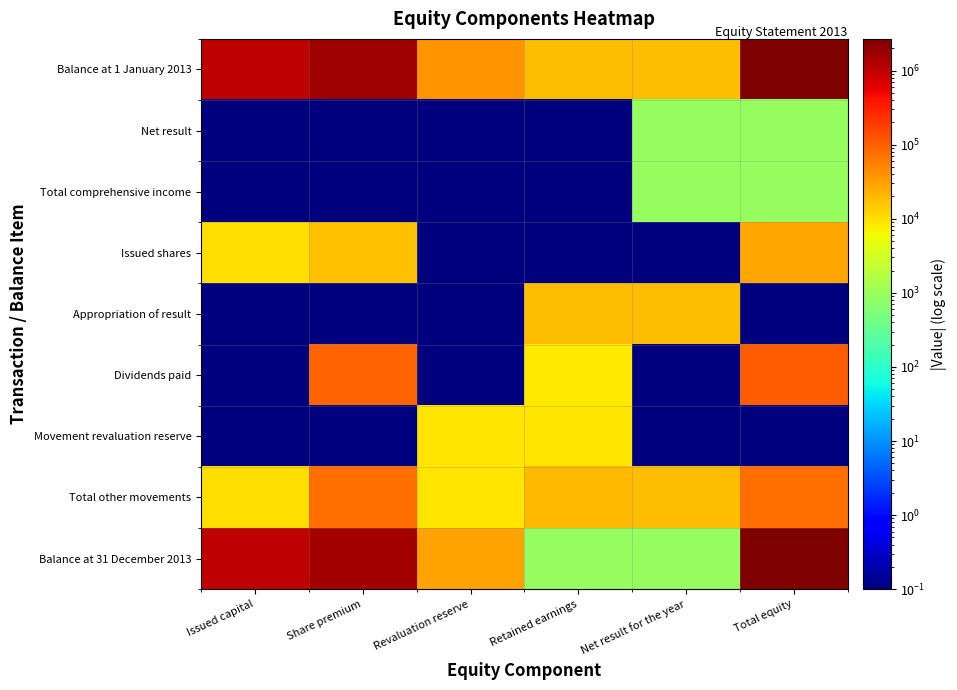

Which label corresponds to the smallest value in the chart?

Issued capital